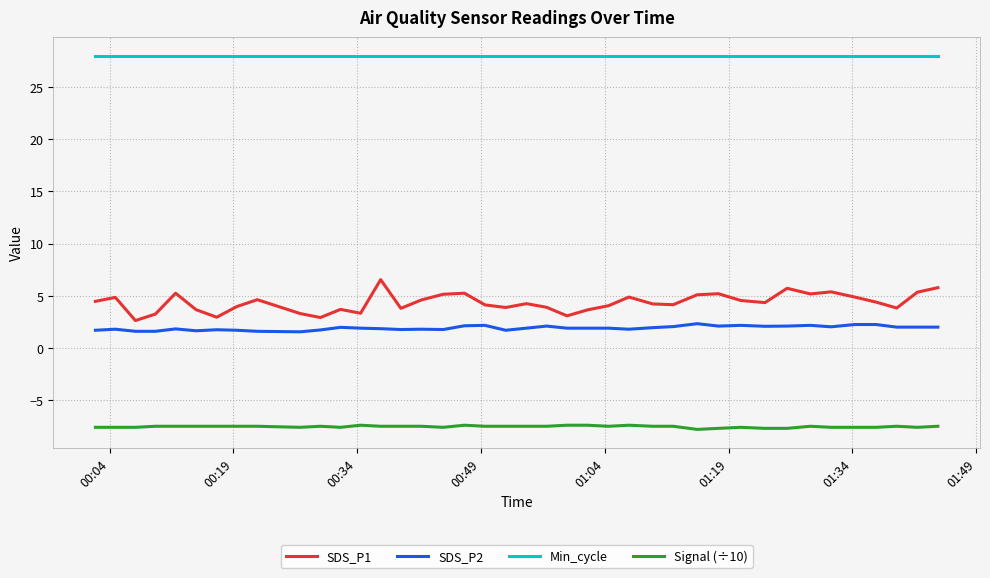

True or false: Signal (÷10) and Min_cycle cross at least once.

False